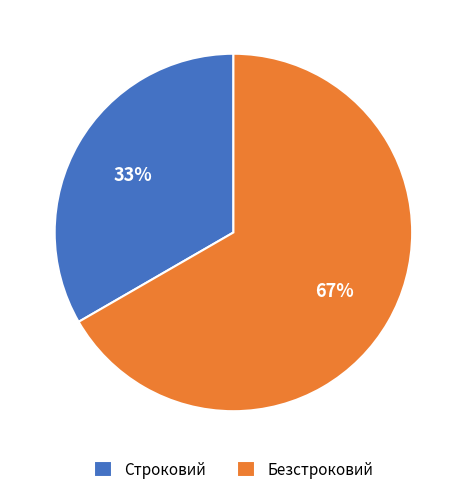

Which slice is the largest?

Безстроковий